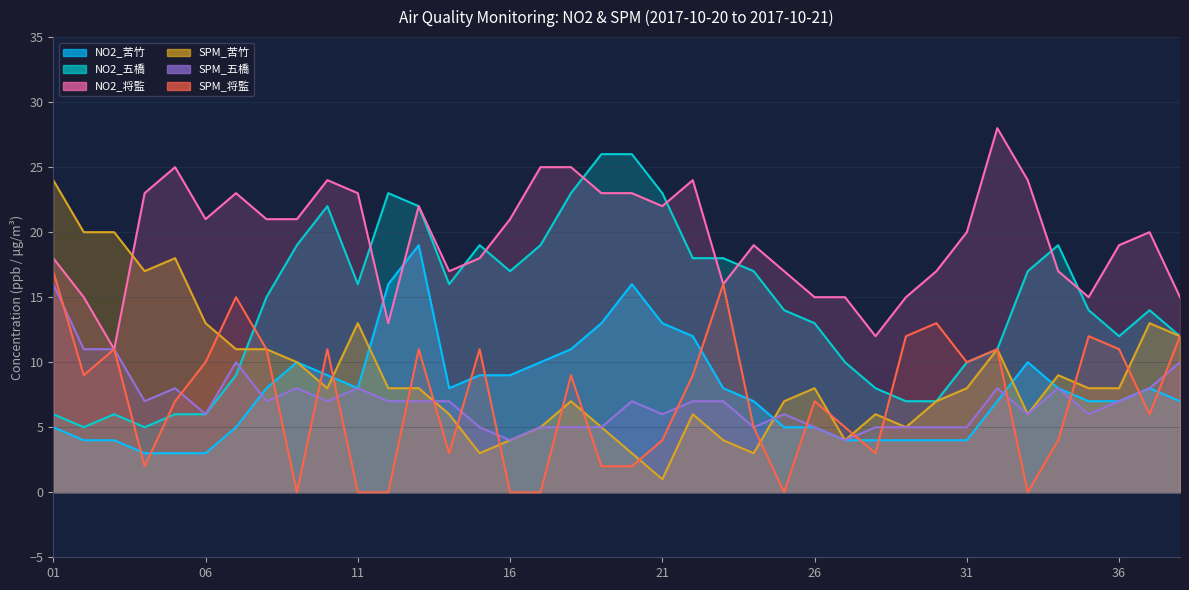

Does the chart have visible grid lines?

Yes